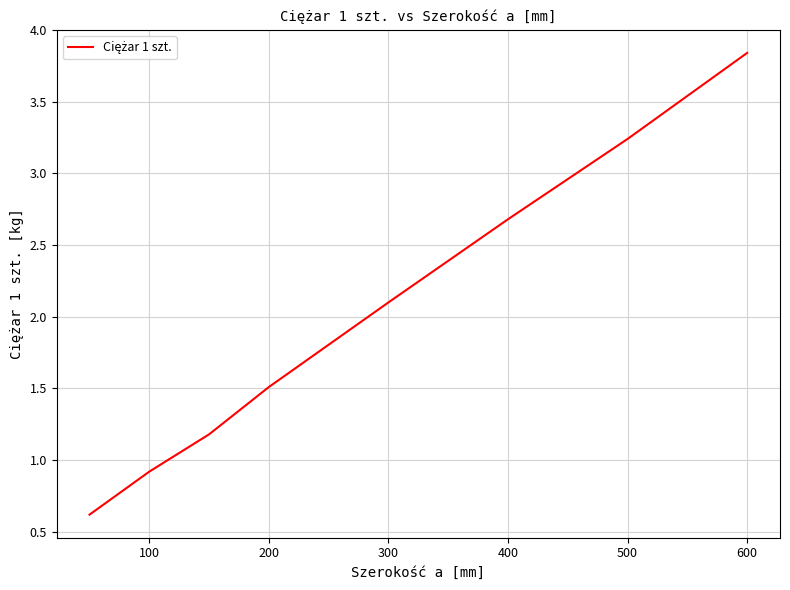

True or false: the data has more than 2 interior local peaks.

False